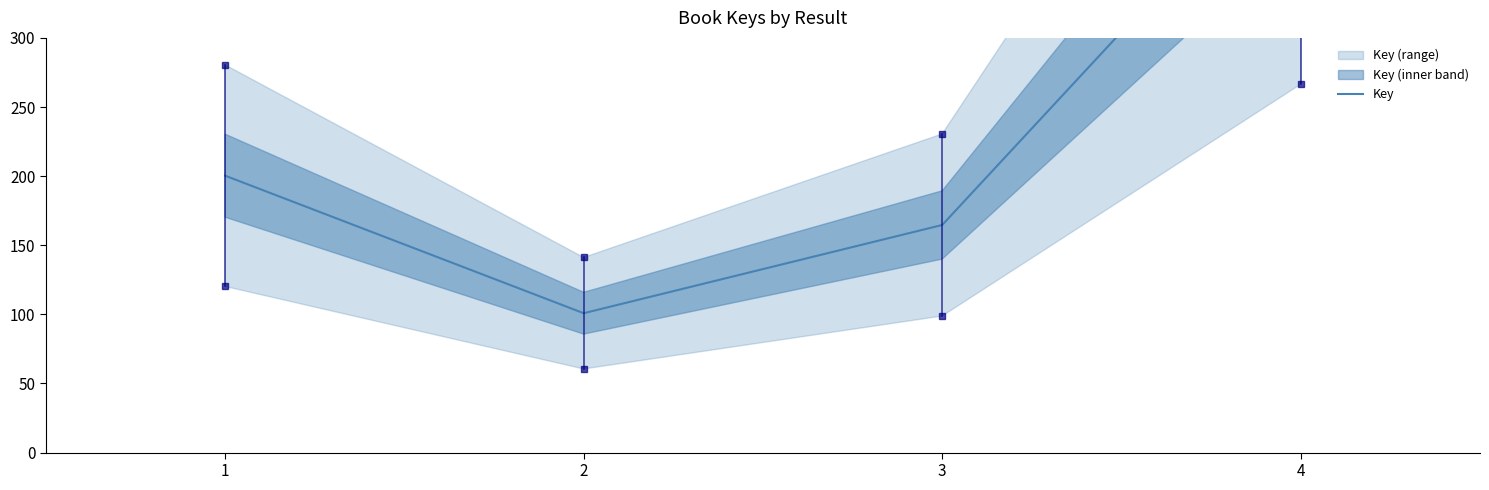

True or false: the data has more than 2 interior local peaks.

False